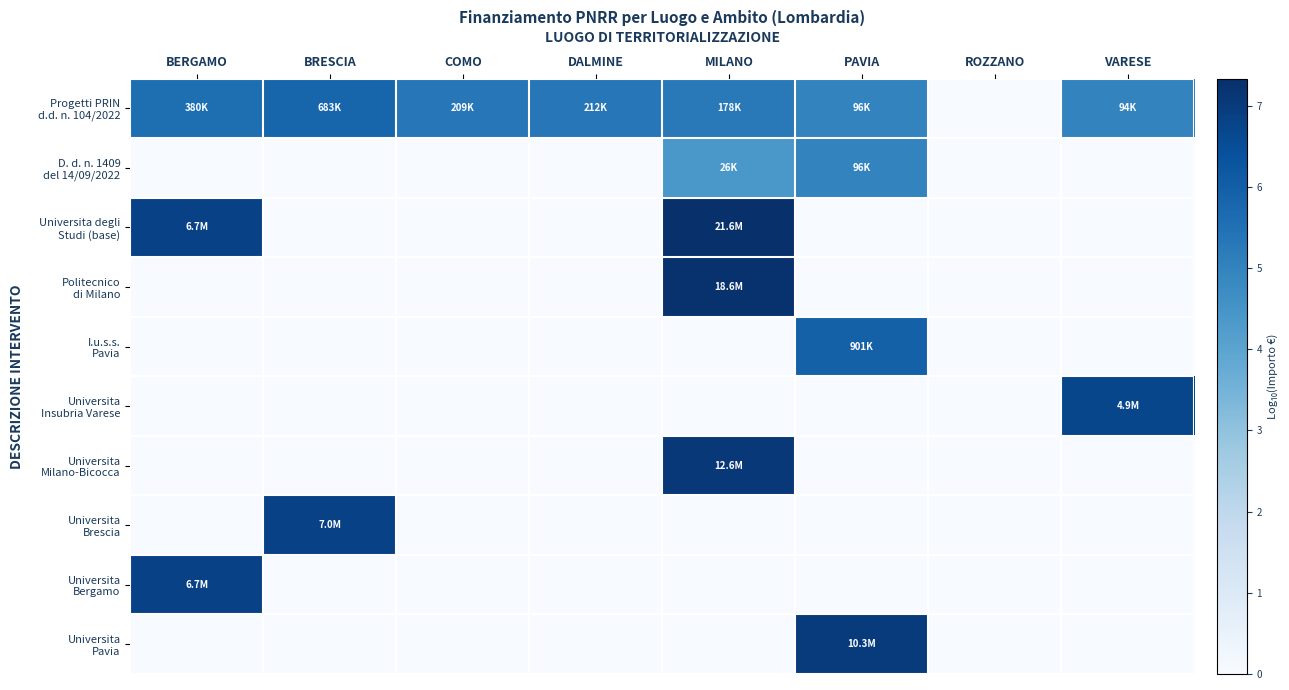

At which category is the sum across all series the highest?

MILANO